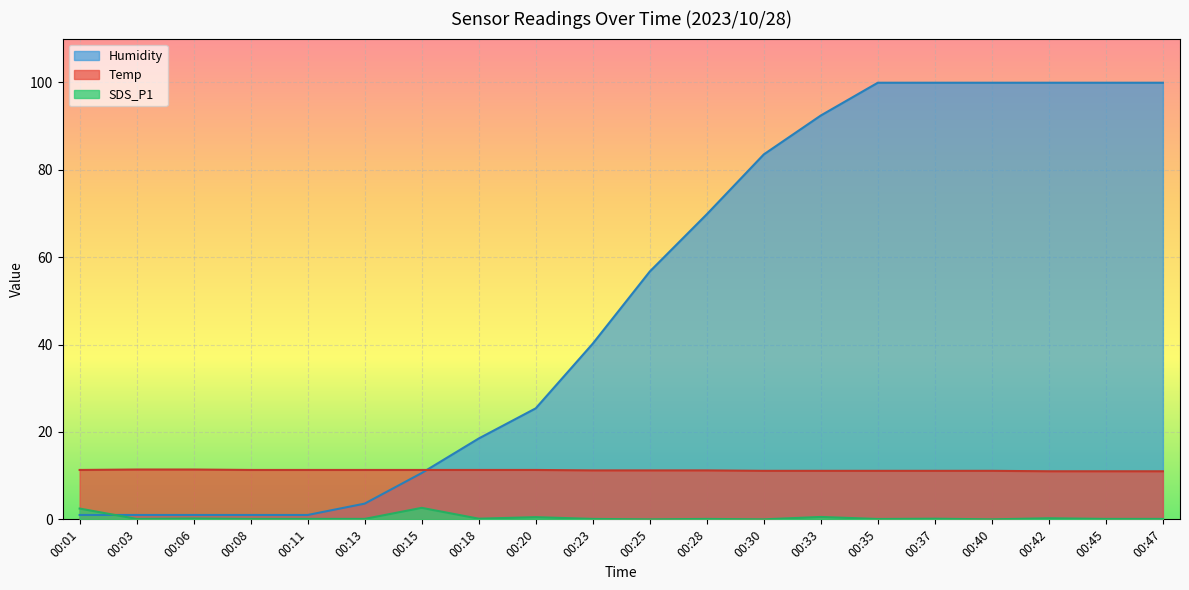

The value of Humidity at 03:25 is 68.3. True or false?

False